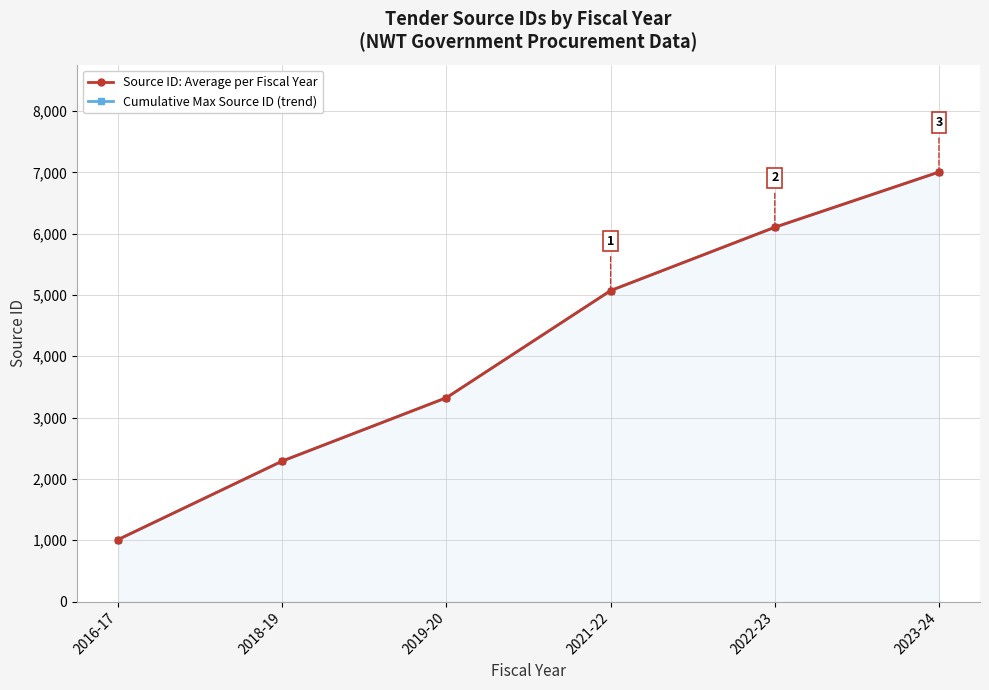

What is the difference between the maximum and second lowest values in the Cumulative Max Source ID (trend) series?

4712.5